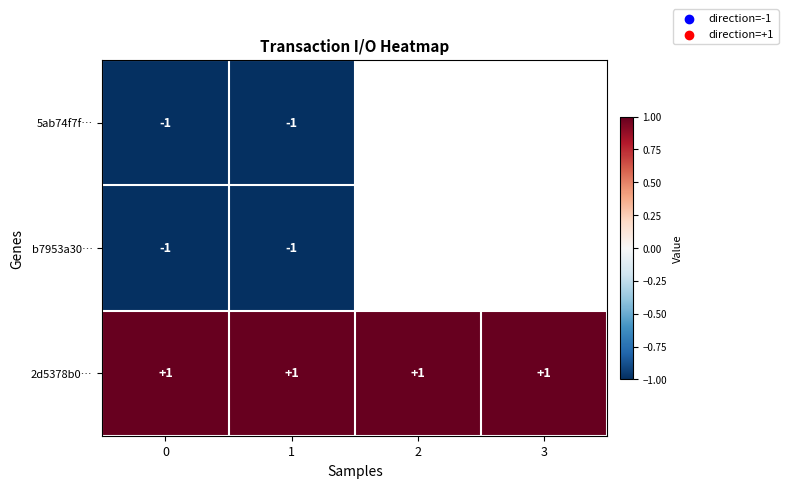

The 5ab74f7f… series shows -1 at 0. True or false?

True